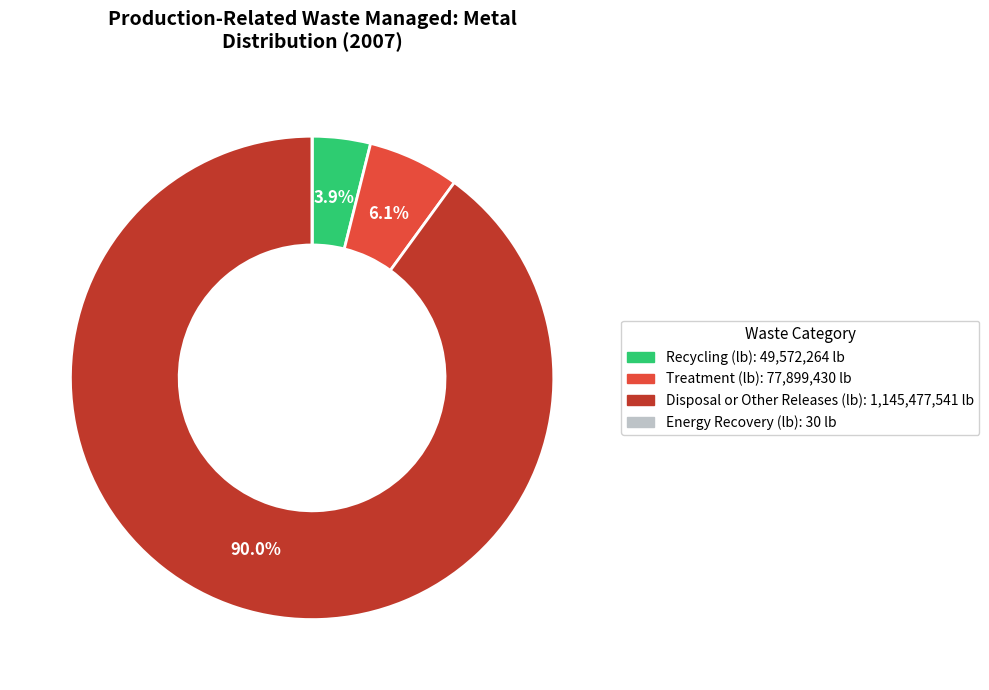

Between Recycling (lb) and Treatment (lb), which is larger?

Treatment (lb)